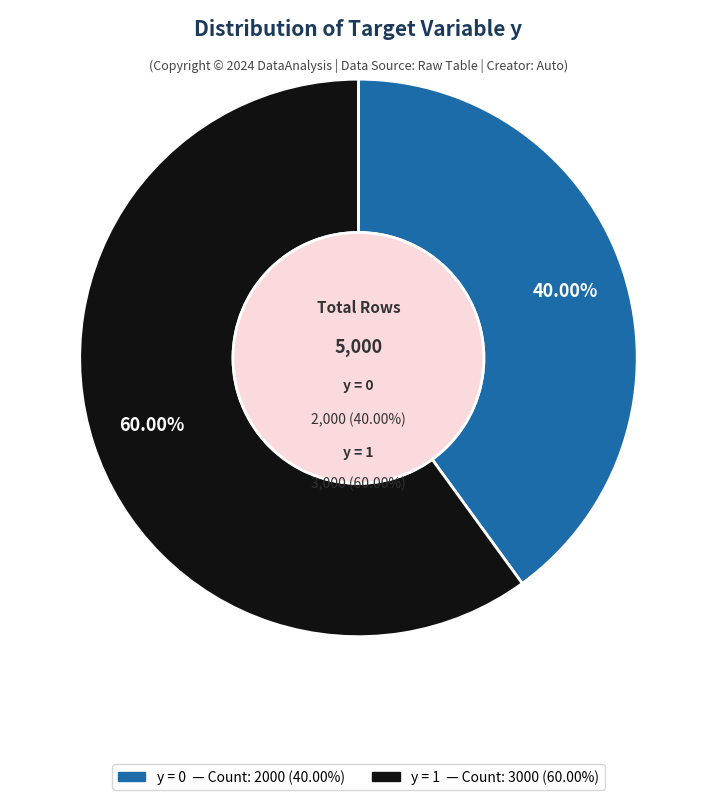

Combined, do y=0 and y=1 account for over 50%?

Yes